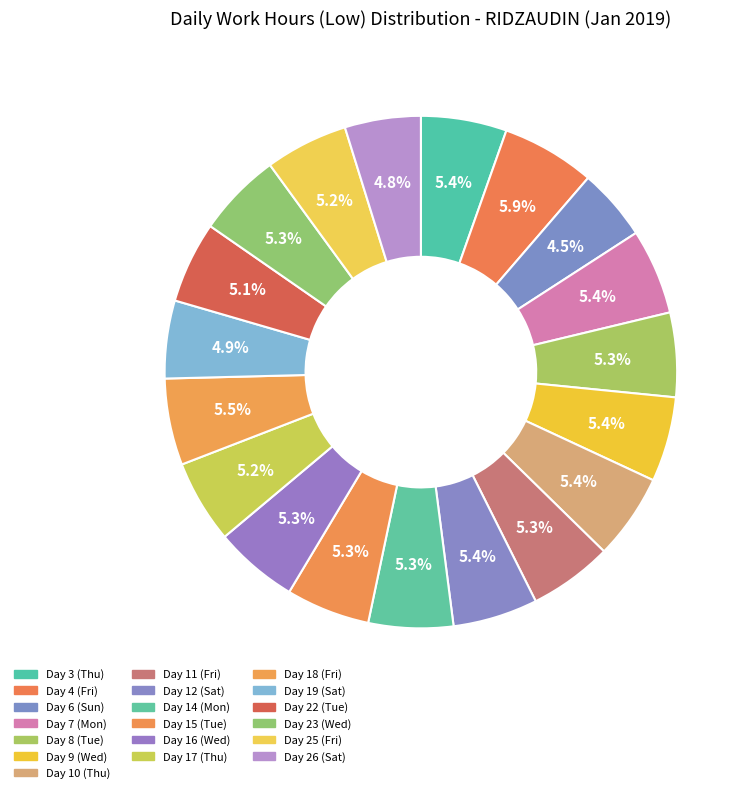

To the nearest percent, what is the difference between the largest and smallest slice percentages?

1%